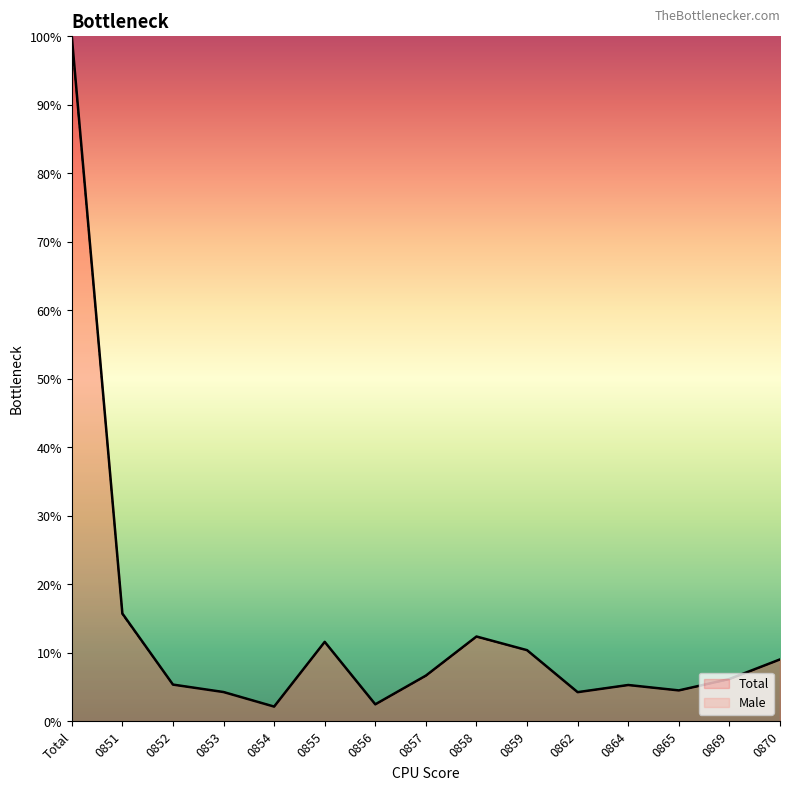

Rank the categories by Total value from highest to lowest.

Total, 0851, 0858, 0855, 0859, 0870, 0857, 0869, 0852, 0864, 0865, 0853, 0862, 0856, 0854